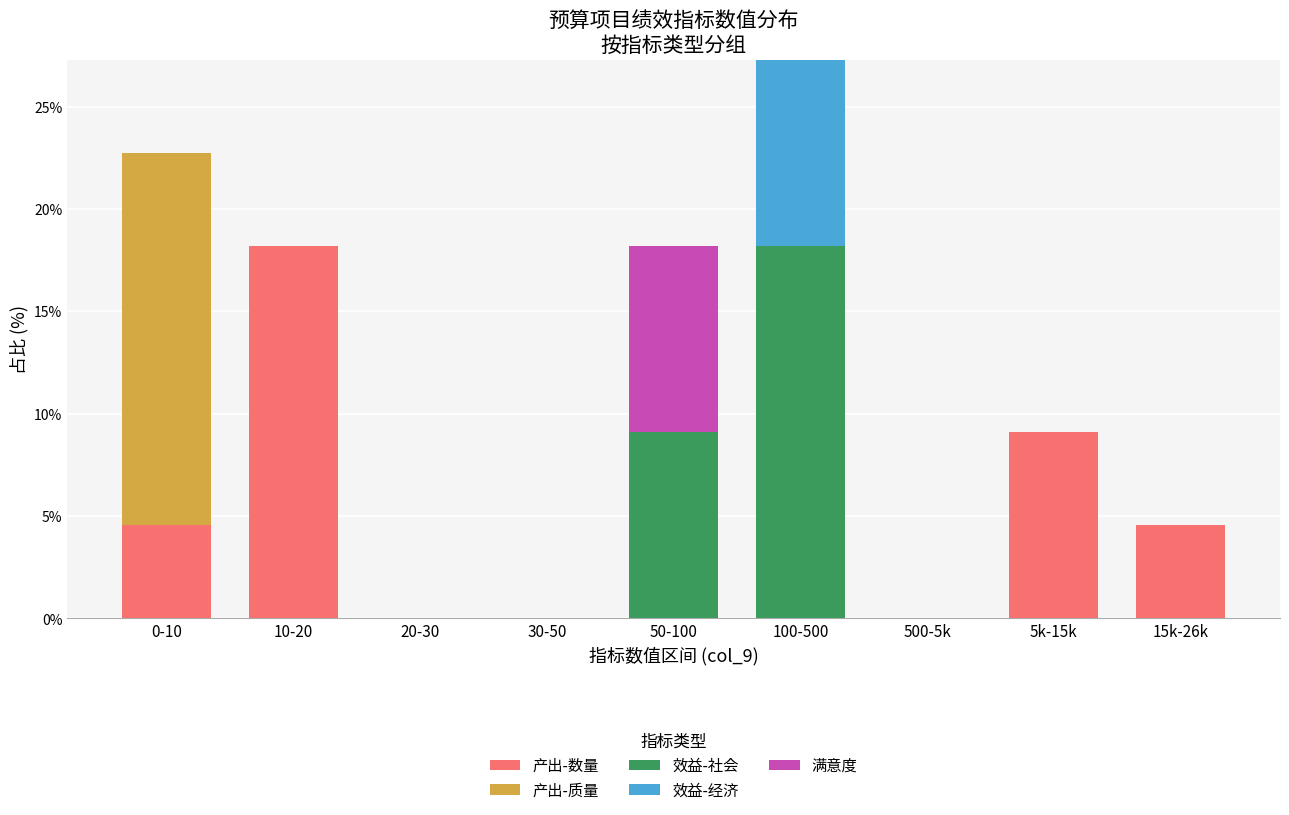

At which category is the sum across all series the highest?

100-500